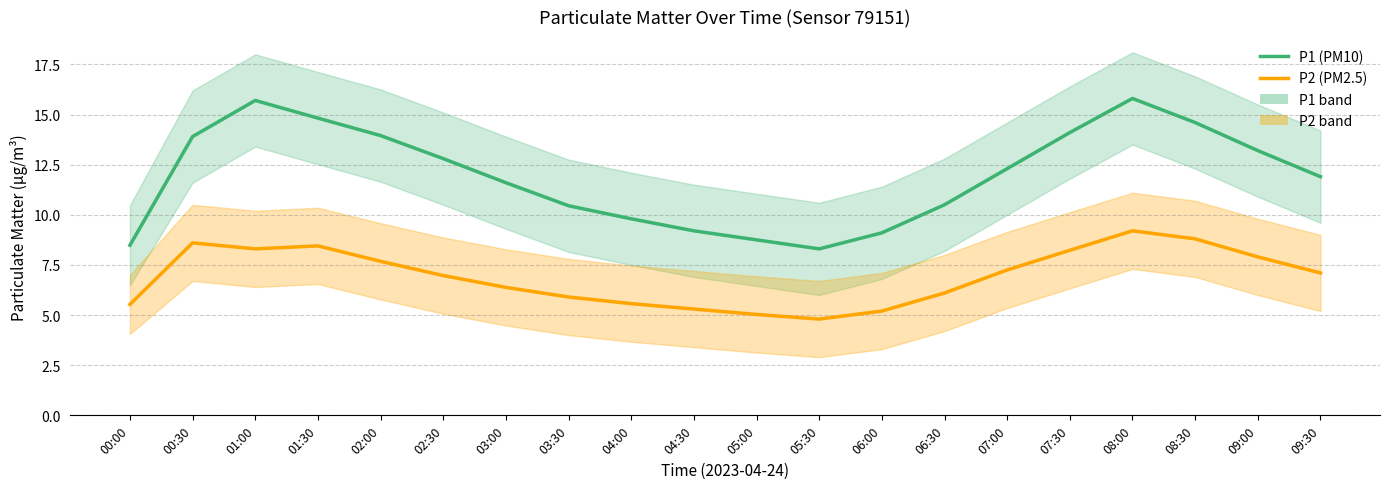

At which label does P2 (PM2.5) first exceed 7?

00:30